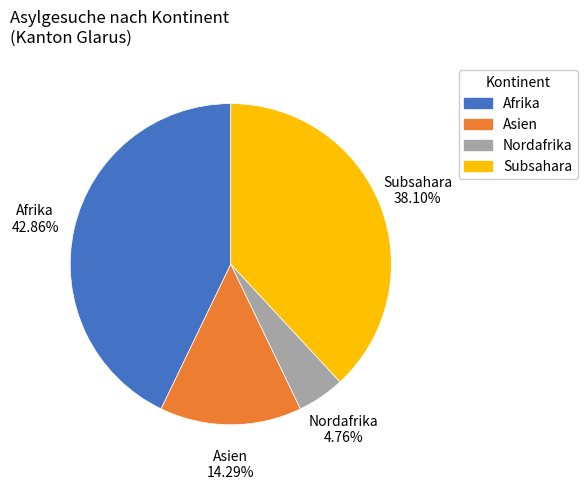

Is there a majority slice in this chart?

No